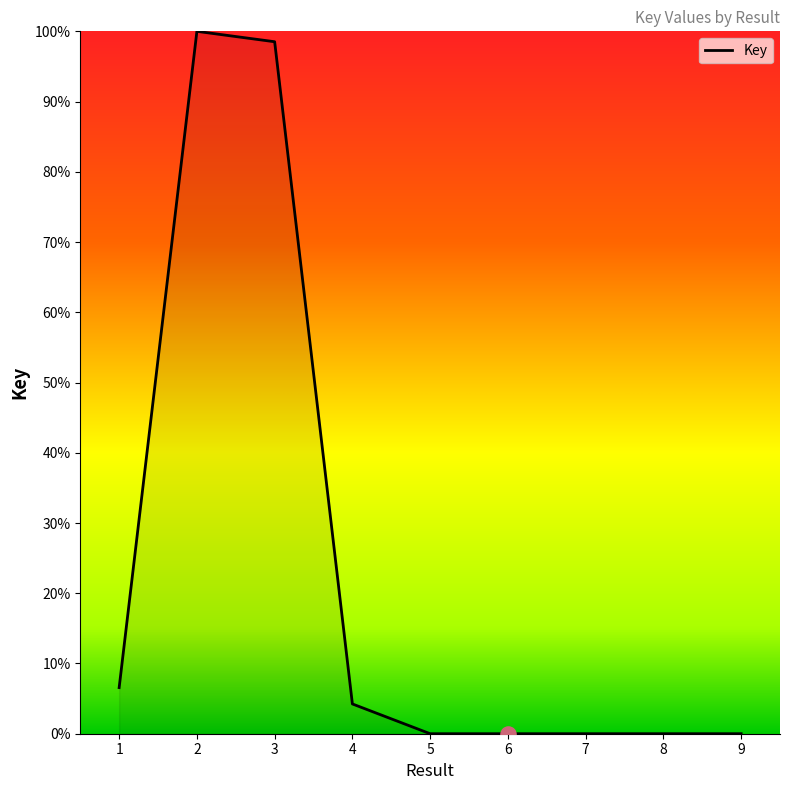

What is the change in value from 3 to 4?

-94.3